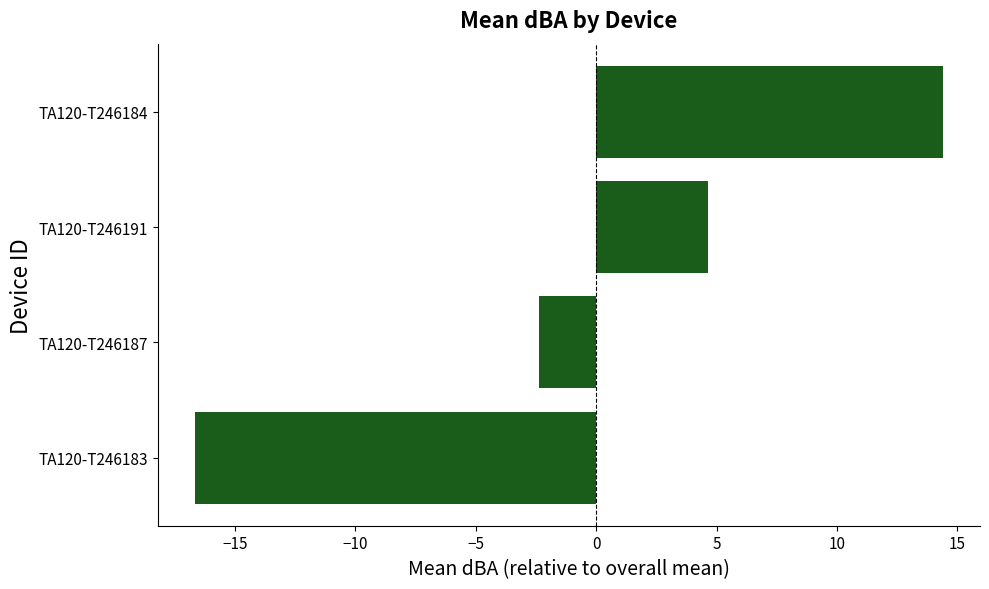

Where is the data nearest to the value -1?

TA120-T246187